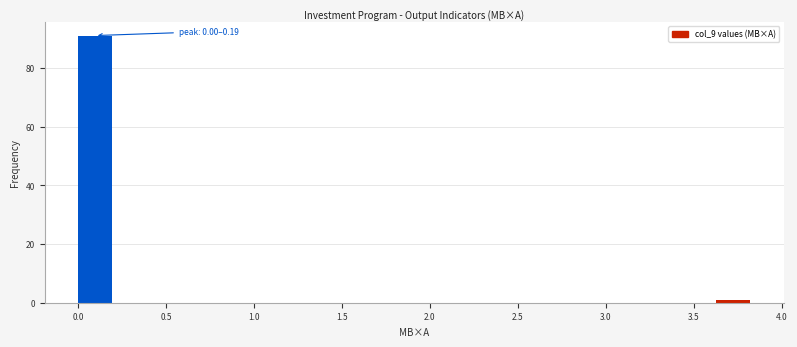

Read against the x-axis, roughly where is the centre of the tallest bar?

0.10